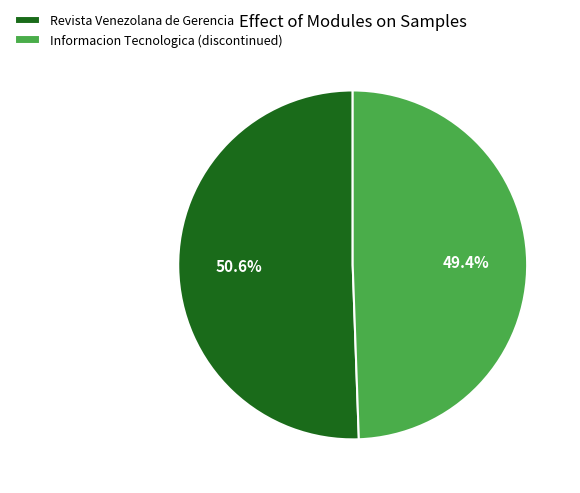

To the nearest percent, what is the difference between the Revista Venezolana de Gerencia and Informacion Tecnologica (discontinued) slice percentages?

1%